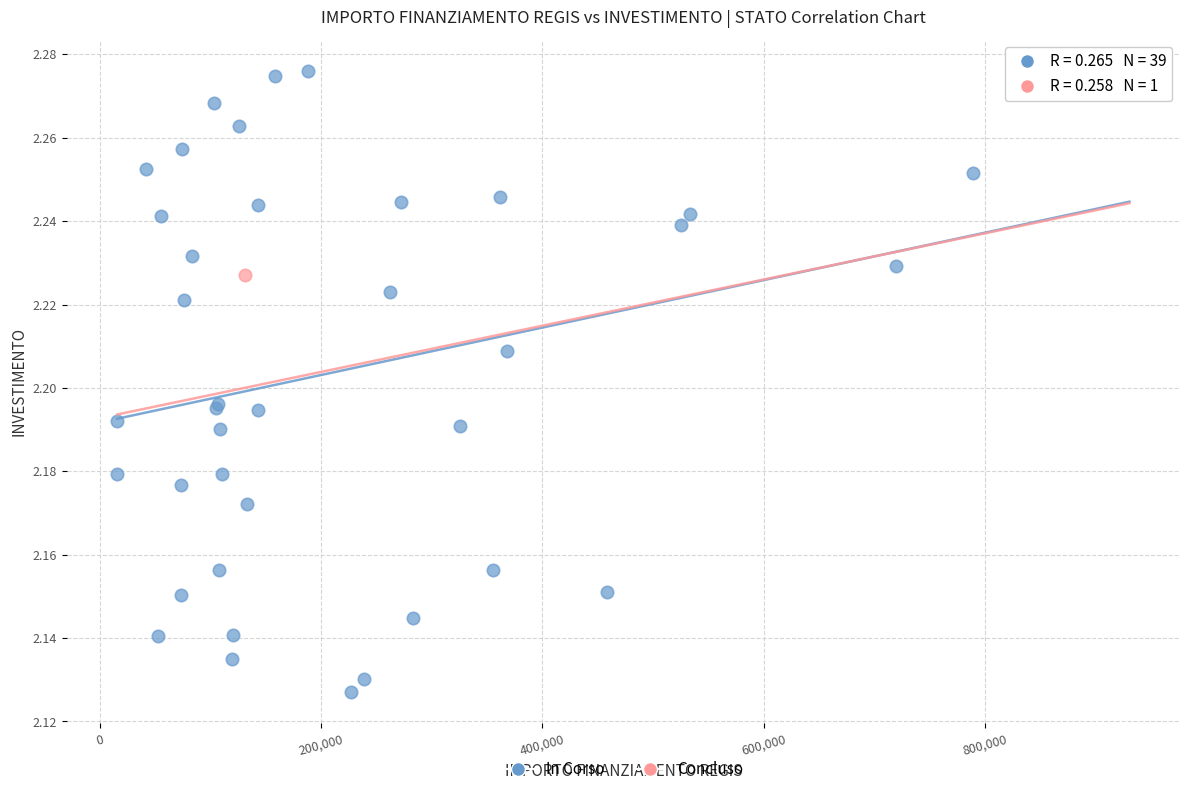

What are all the series names shown in the legend?

In Corso, Concluso